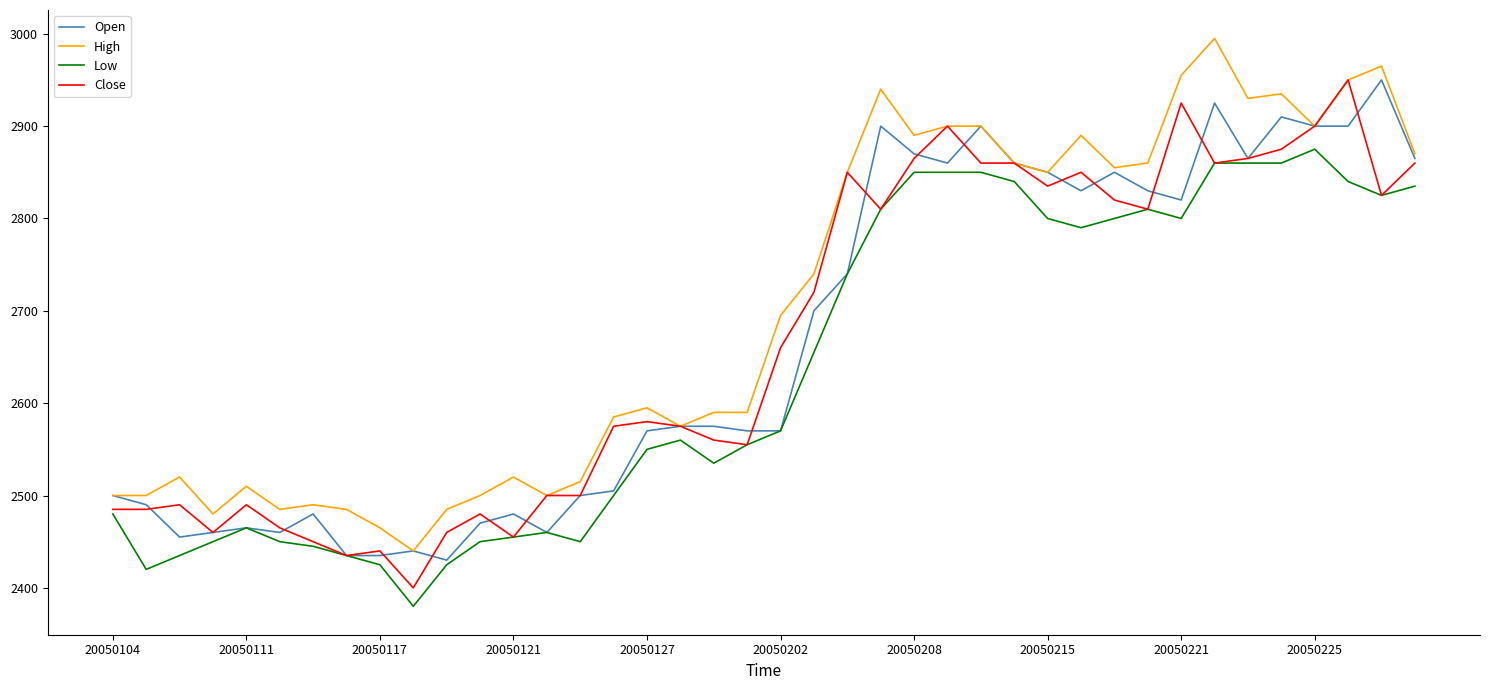

How many lines are shown in the chart?

4